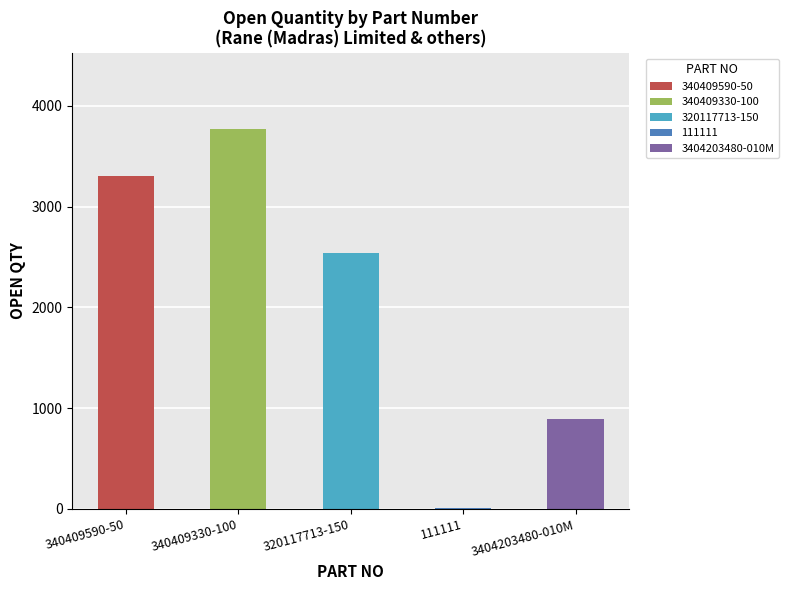

Which has a higher value, 3404203480-010M or 320117713-150?

320117713-150